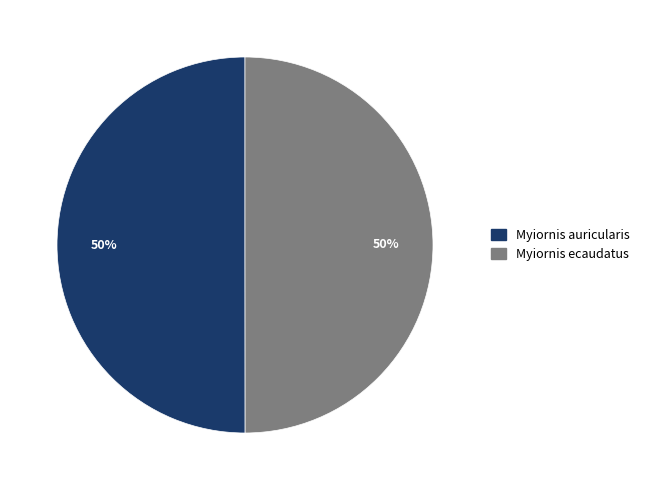

Is it true that Myiornis auricularis is 38% of the pie?

False